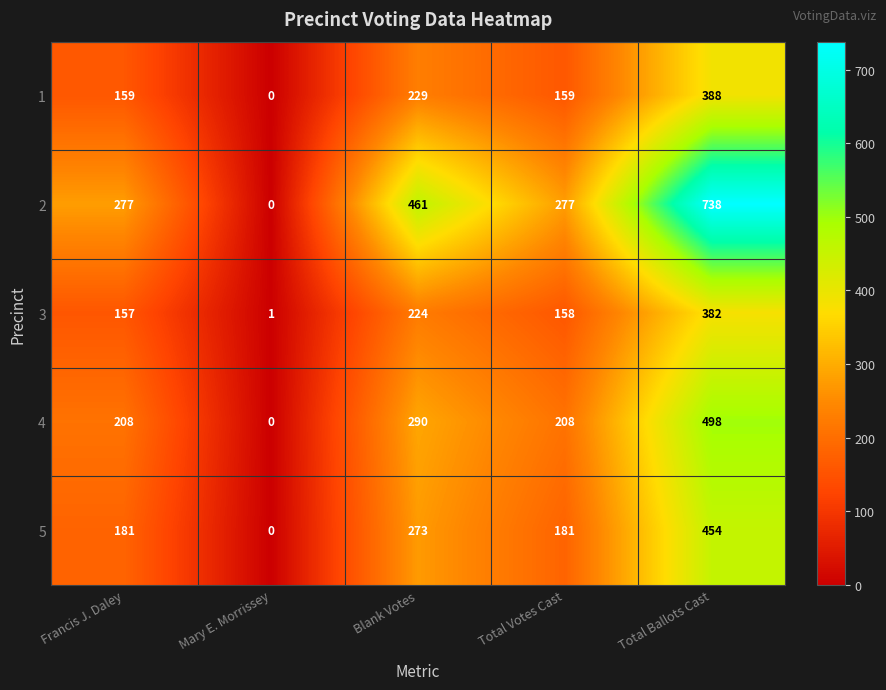

At how many categories does at least one series exceed 321?

2